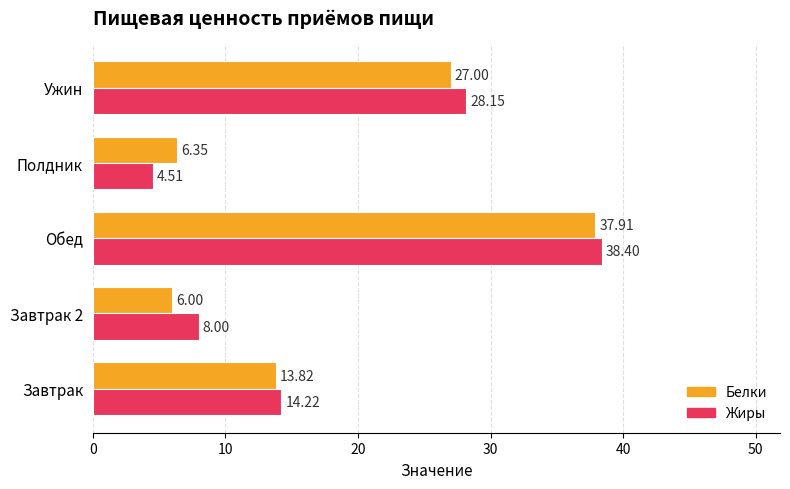

Rank the series by their maximum value, from highest to lowest.

Жиры, Белки